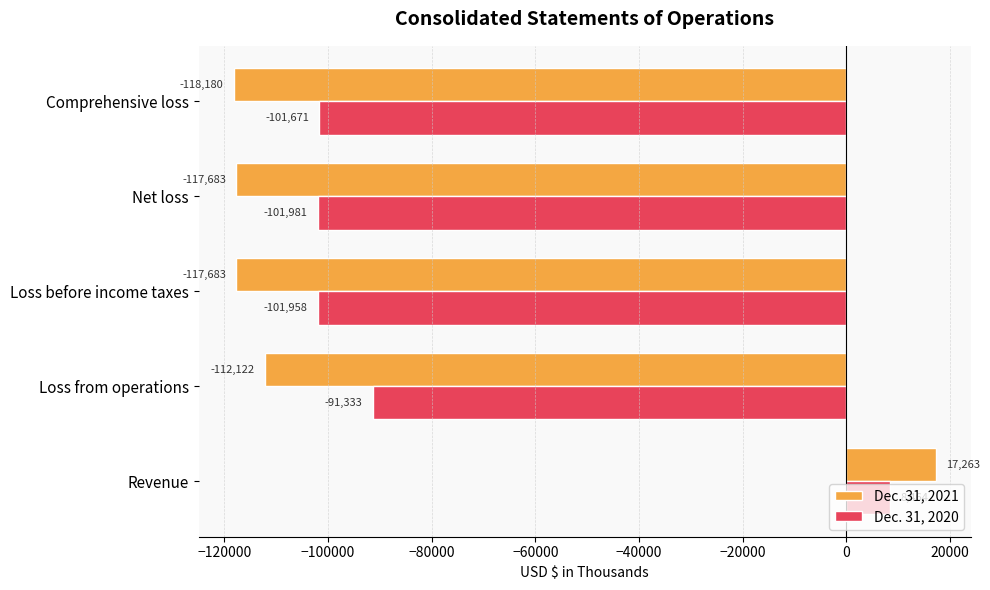

What are all the series names shown in the legend?

Dec. 31, 2021, Dec. 31, 2020